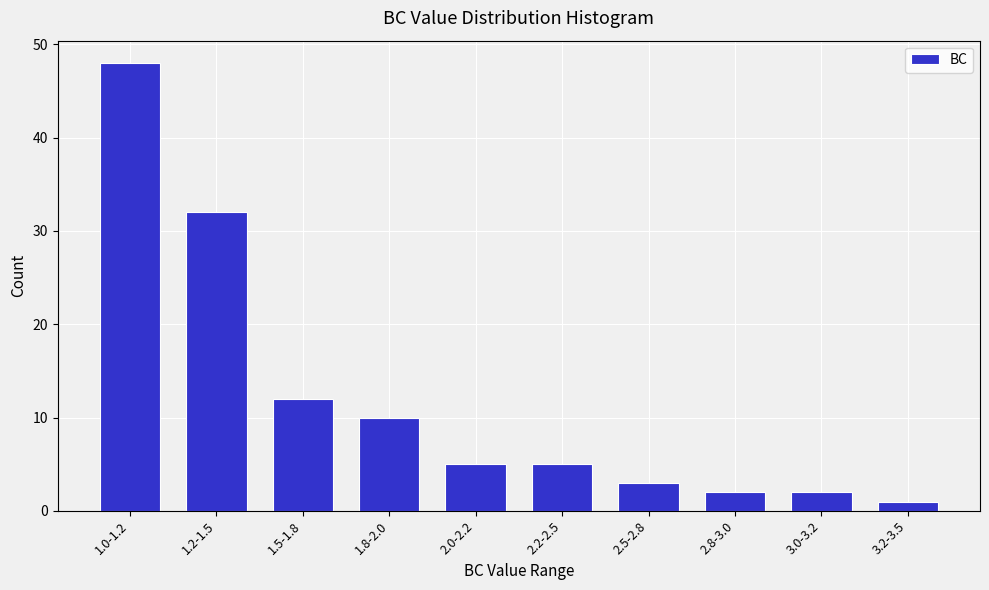

Reading left to right, transcribe all the data shown in this chart.

1.0-1.2=48	1.2-1.5=32	1.5-1.8=12	1.8-2.0=10	2.0-2.2=5	2.2-2.5=5	2.5-2.8=3	2.8-3.0=2	3.0-3.2=2	3.2-3.5=1